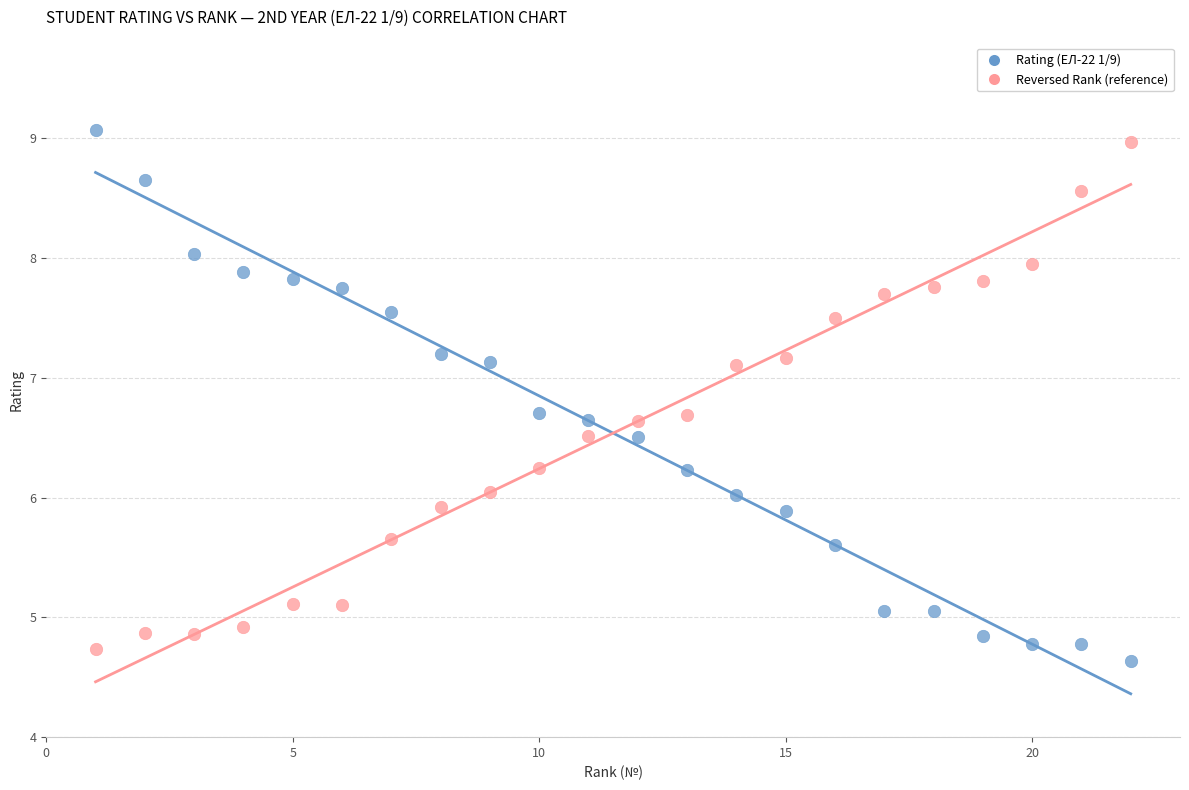

Which series has the largest Y range (max minus min)?

Rating (ЕЛ-22 1/9)